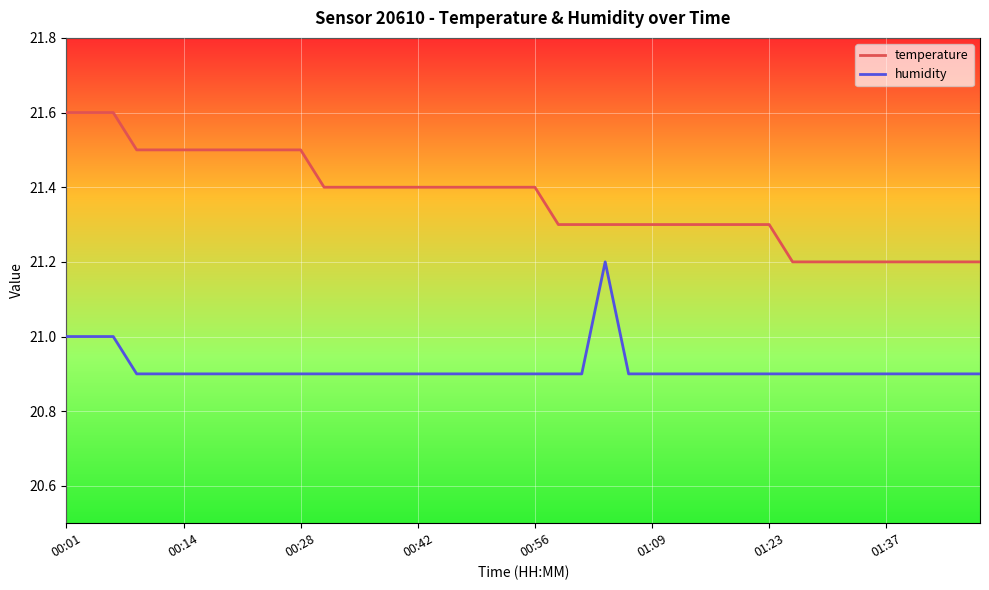

True or false: humidity and temperature intersect in this chart.

False